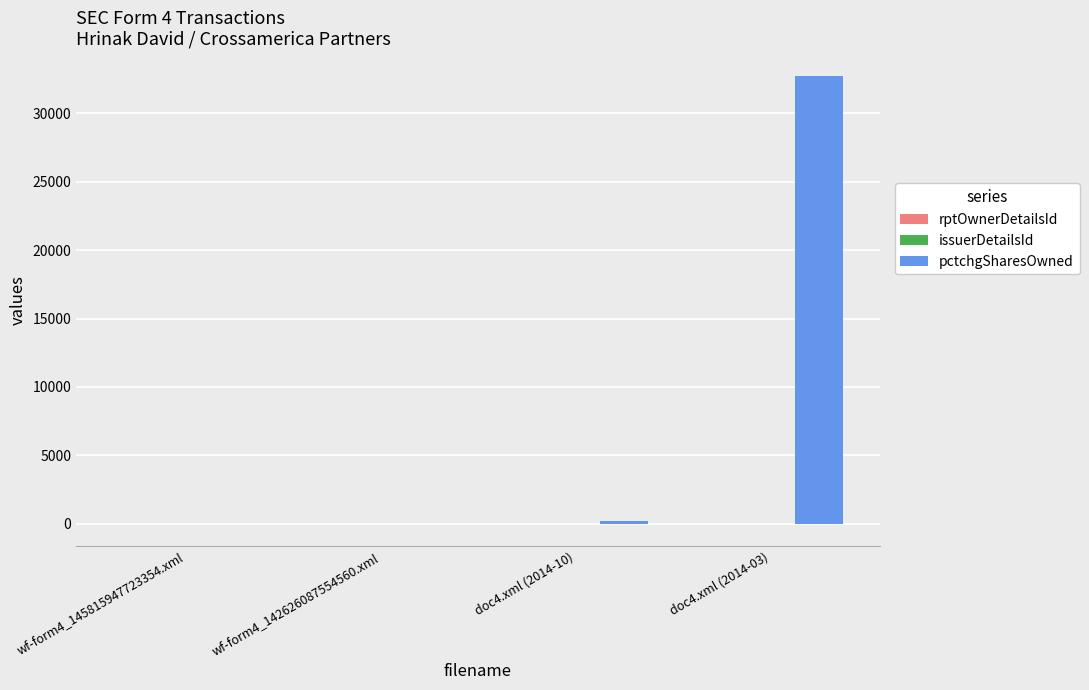

Which series has the widest spread of values?

pctchgSharesOwned